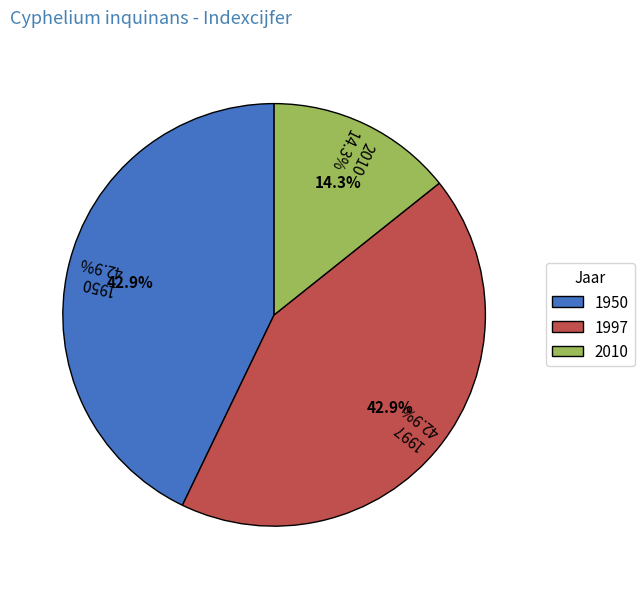

True or false: 1997 accounts for 51% of the total.

False